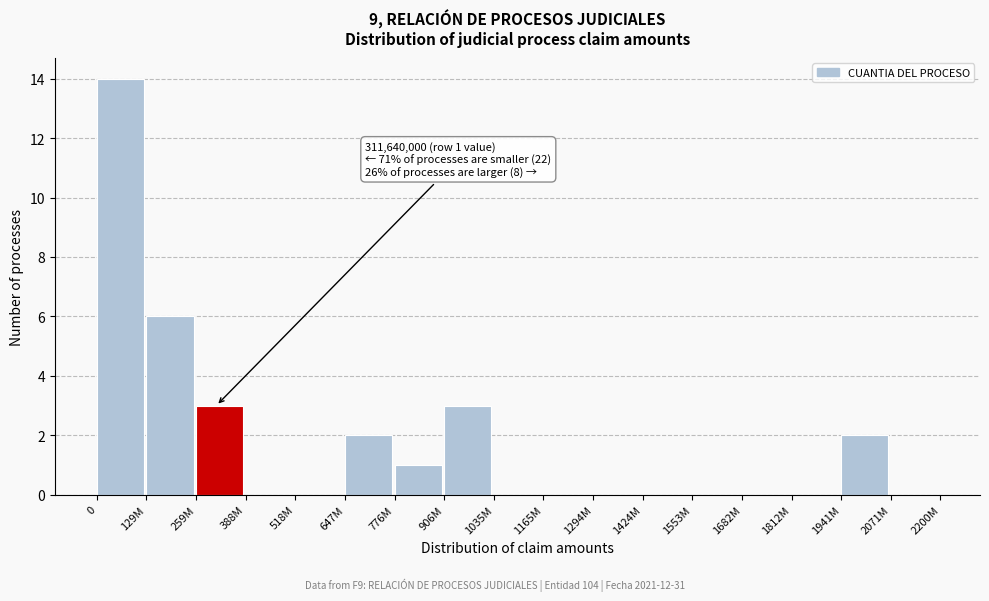

Reading right to left, what are all the values shown in this chart?

2071M=0	1941M=2	1812M=0	1682M=0	1553M=0	1424M=0	1294M=0	1165M=0	1035M=0	906M=3	776M=1	647M=2	518M=0	388M=0	259M=3	129M=6	0=14